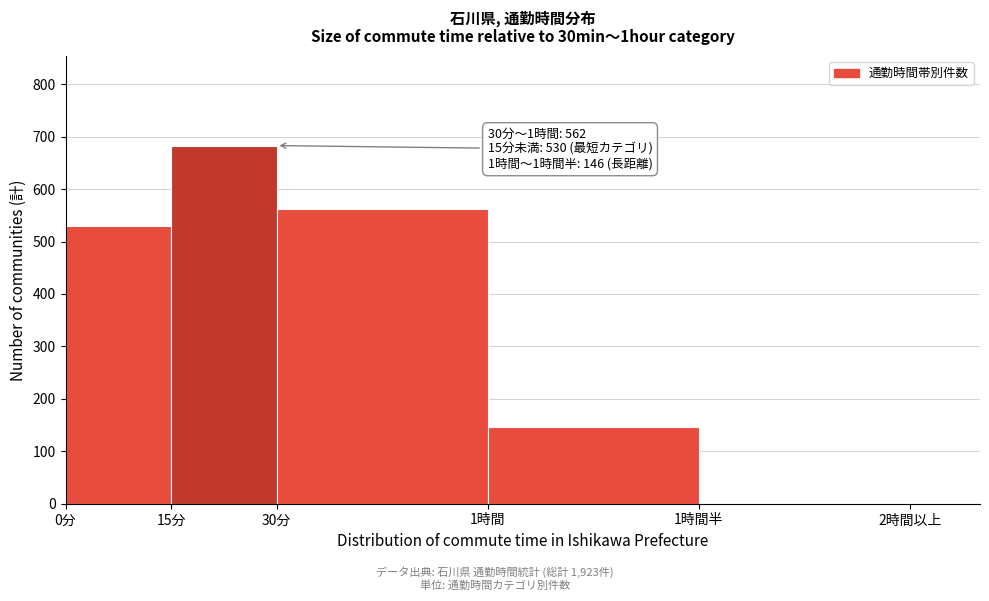

Reading left to right, extract all data points from this chart.

0分=530	15分=683	30分=562	1時間=146	1時間半=2